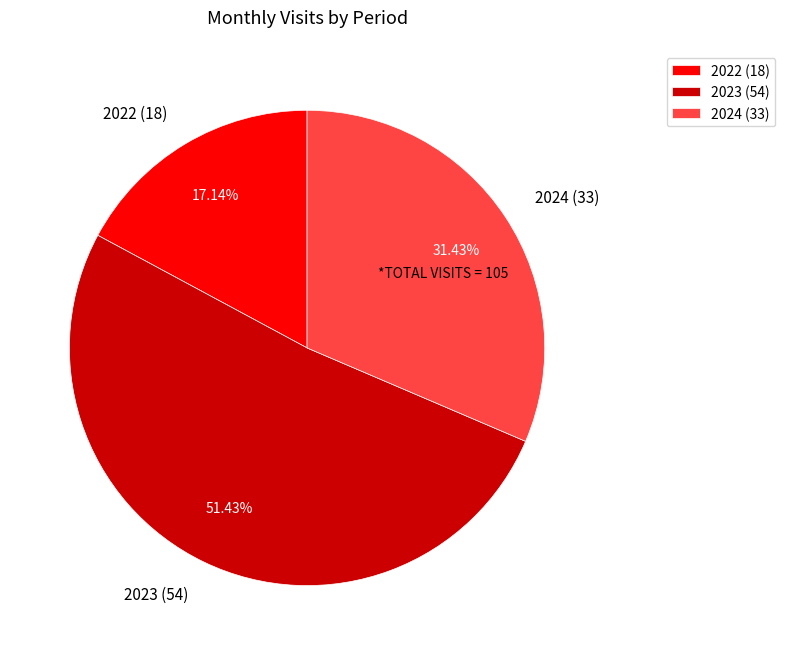

Which category has the biggest portion of the pie?

2023 (54)